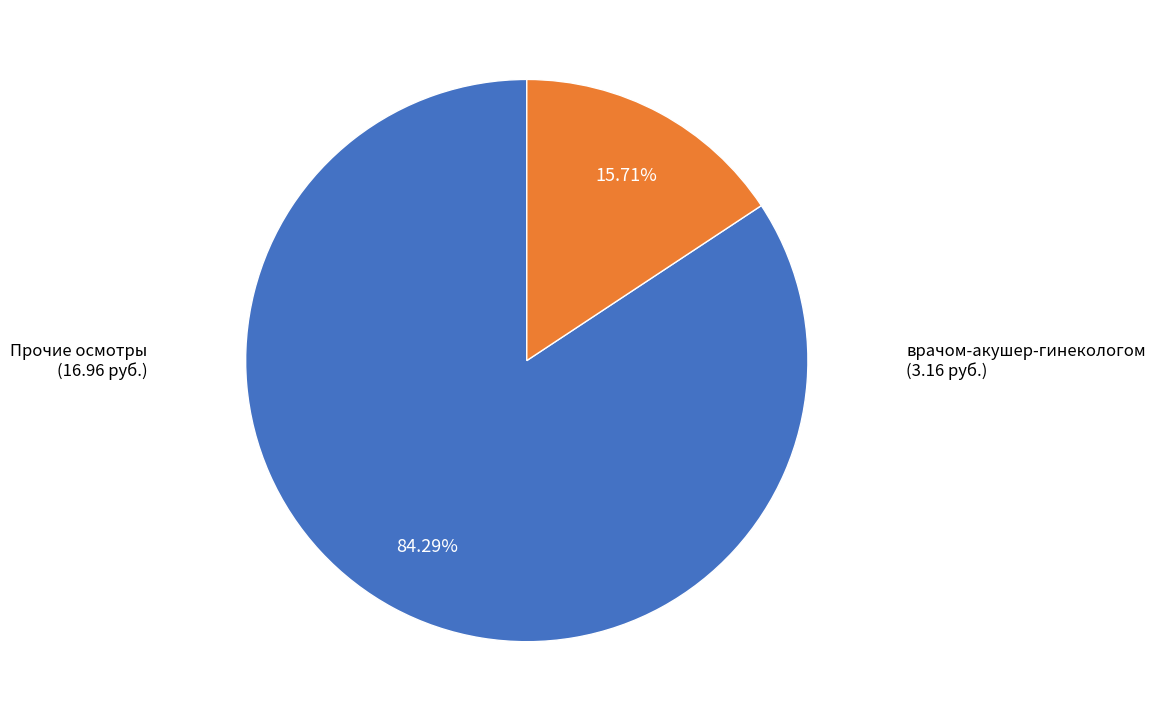

Approximately how many times larger is the value at Прочие осмотры compared to врачом-акушер-гинекологом?

5.4